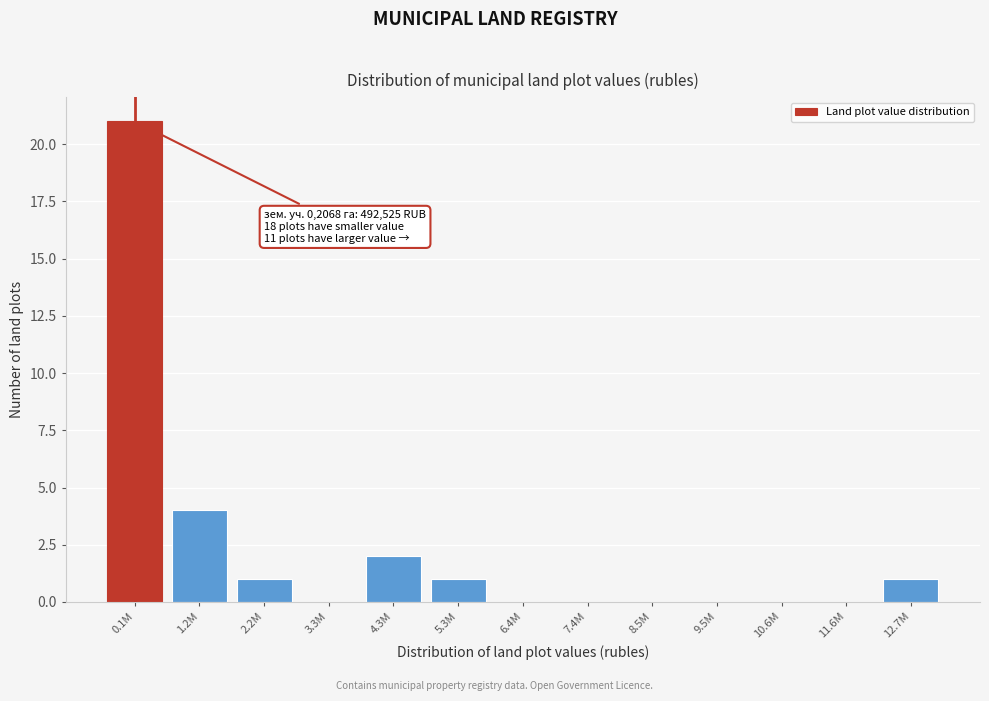

Reading left to right, list all the values displayed in this chart.

0.1M=21	1.2M=4	2.2M=1	3.3M=0	4.3M=2	5.3M=1	6.4M=0	7.4M=0	8.5M=0	9.5M=0	10.6M=0	11.6M=0	12.7M=1